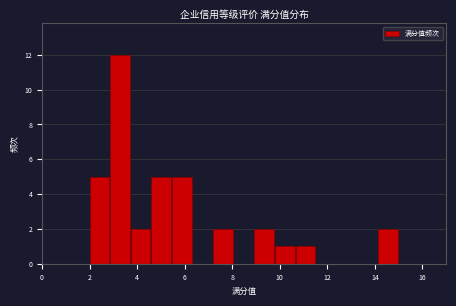

Over which range of the x-axis is the bar tallest?

2.8 to 3.8